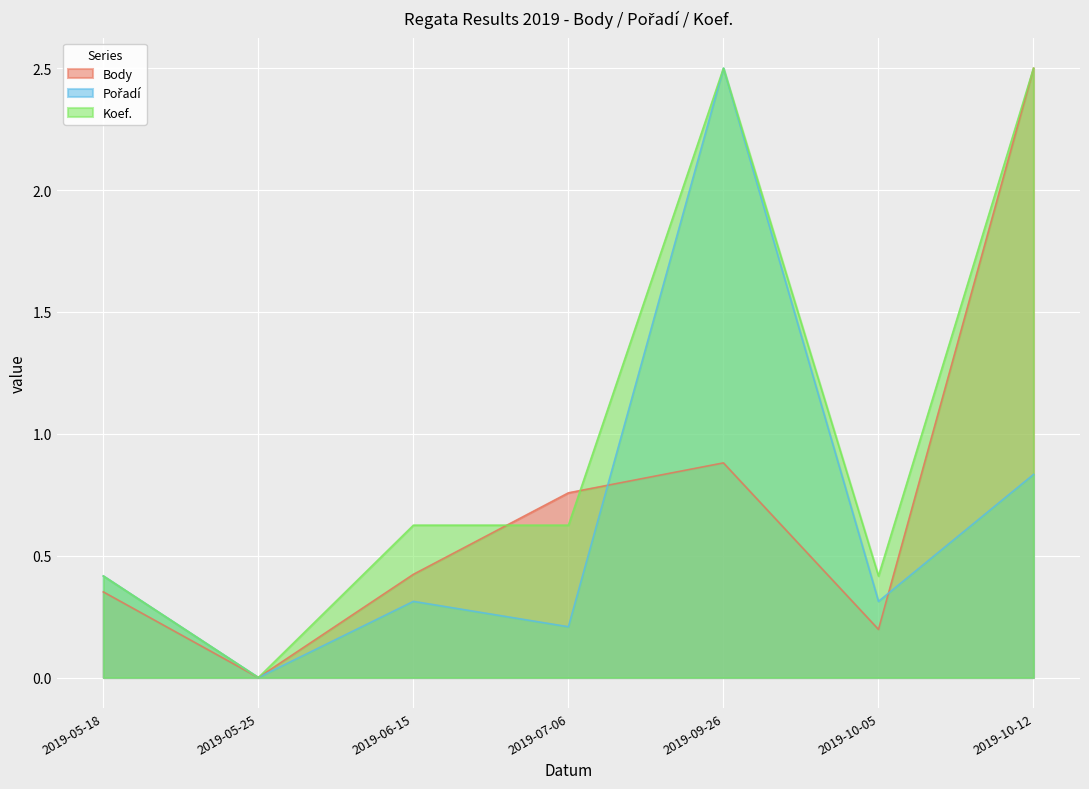

Which series has the widest spread of values?

Body